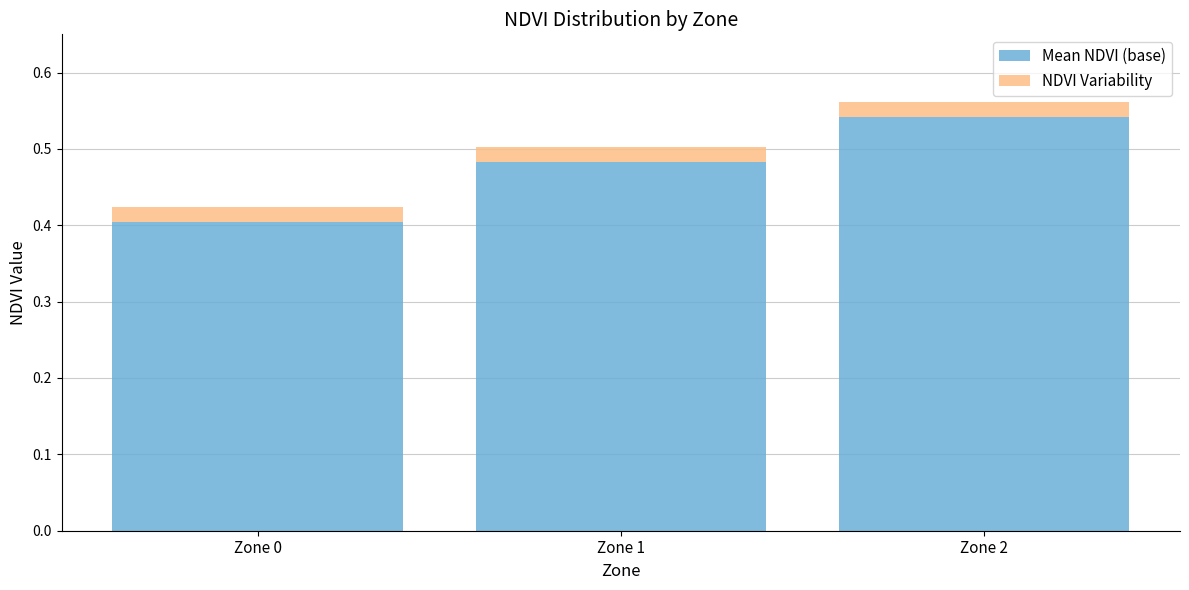

True or false: Mean NDVI (base) has a value of 0.3 at Zone 2.

False